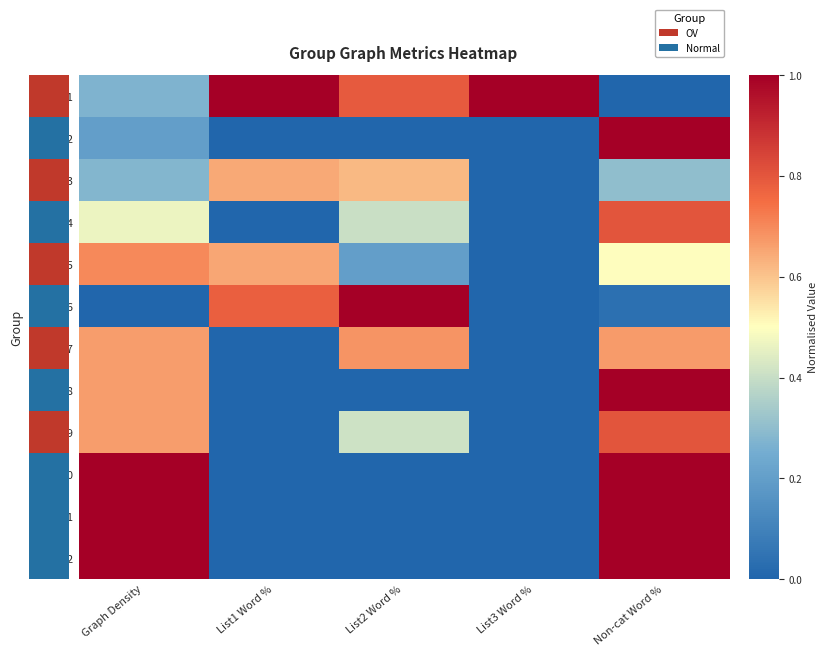

Which has a higher value, List1 Word % or Non-cat Word %?

List1 Word %